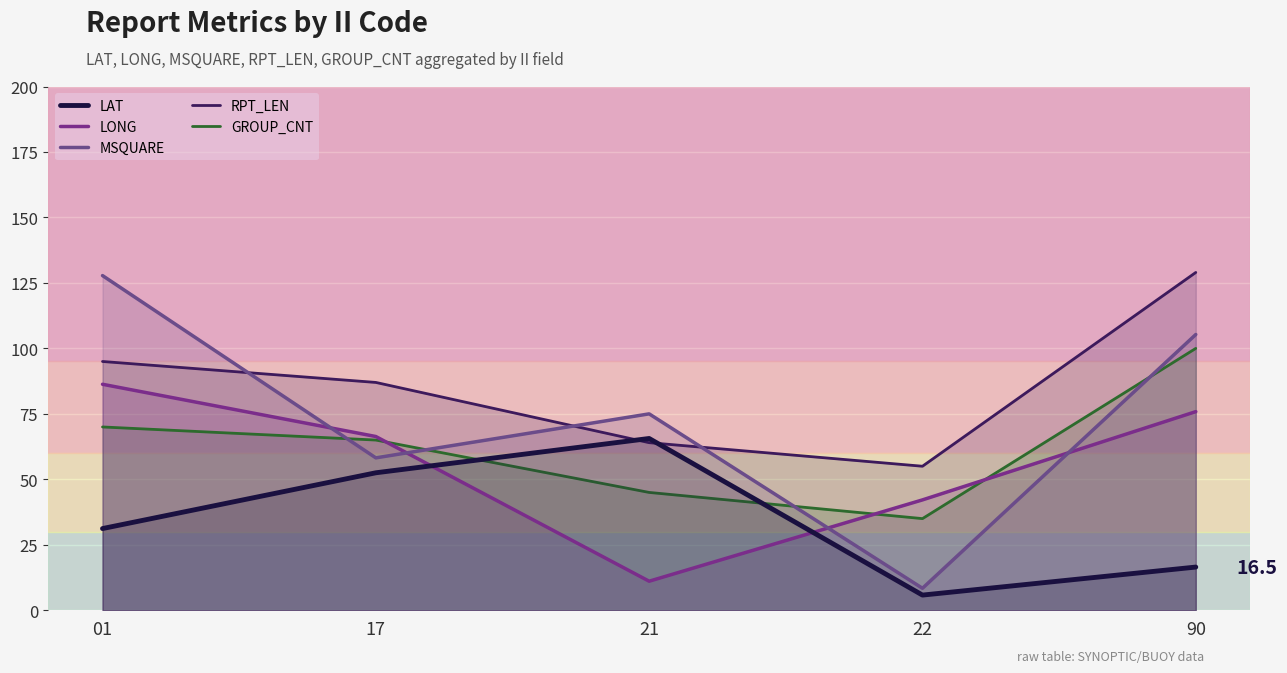

What is the value of the GROUP_CNT point at the 1st from the left?

70.0